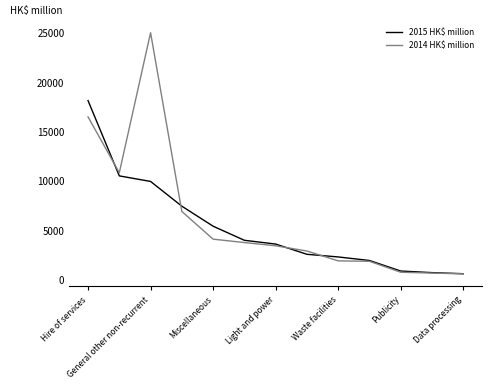

Which series has the largest range (max minus min)?

2014 HK$ million